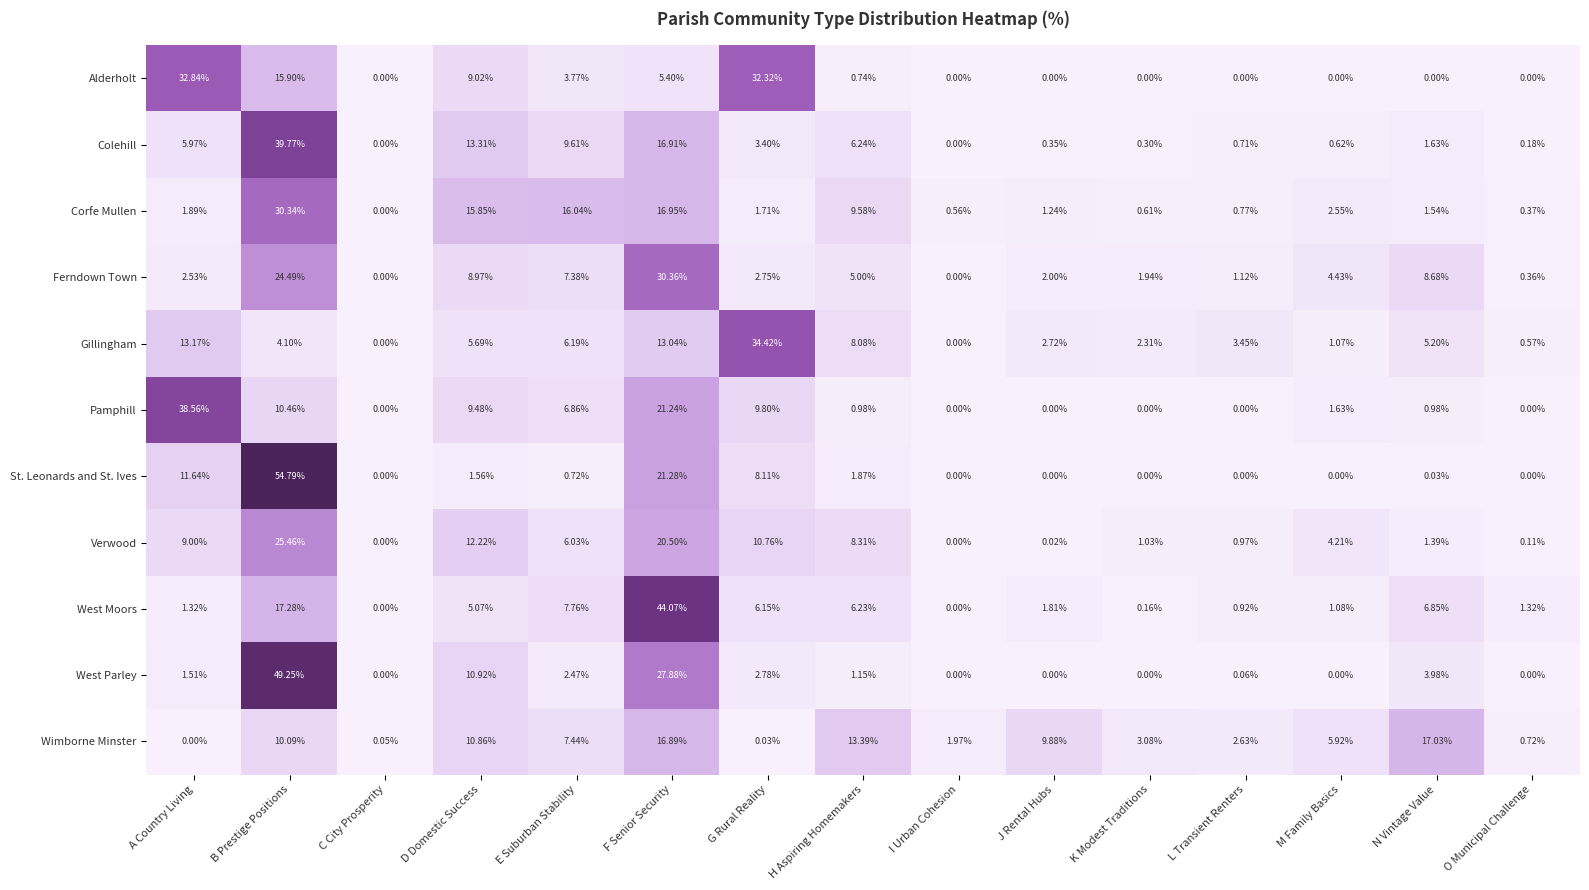

At N Vintage Value, list the series in order from largest to smallest.

Wimborne Minster, Ferndown Town, West Moors, Gillingham, West Parley, Colehill, Corfe Mullen, Verwood, Pamphill, St. Leonards and St. Ives, Alderholt